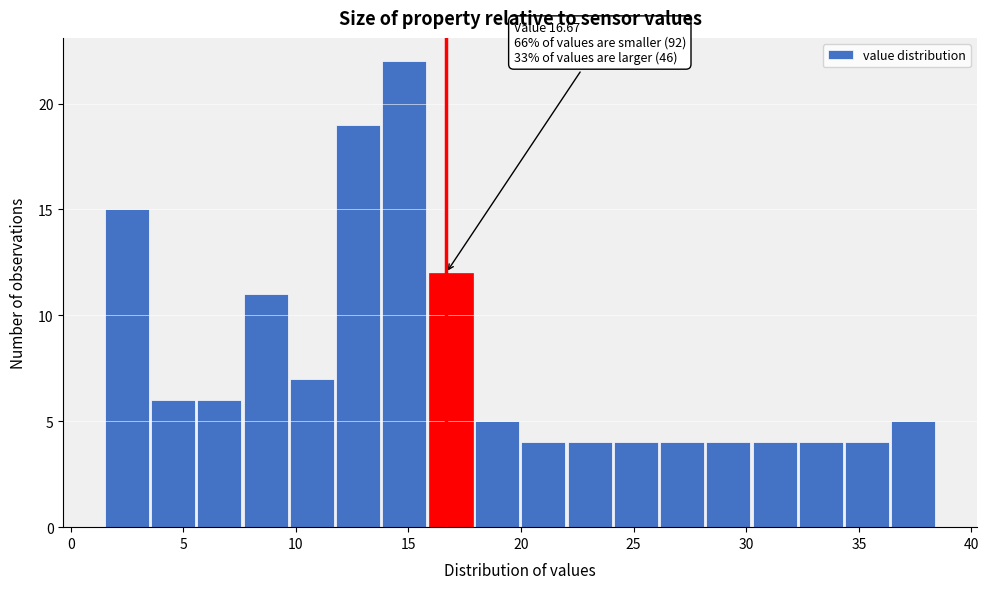

Which range on the x-axis has the tallest bar?

14.0 to 16.0